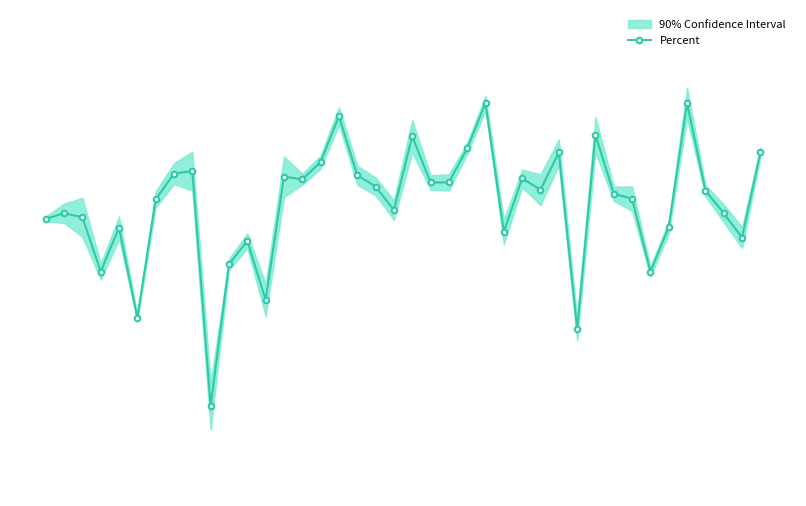

What is the value of the 36th point from the left?

73.5